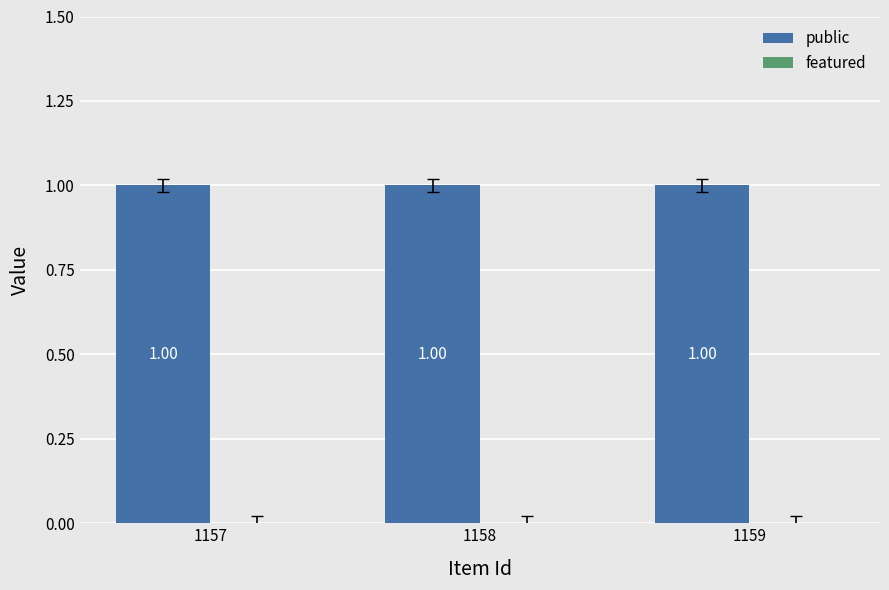

Is it true that public equals 1 at 1159?

False